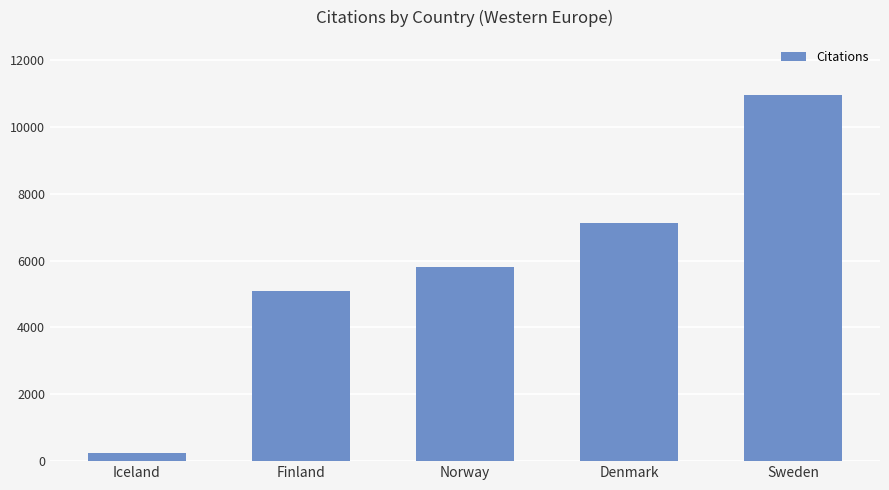

Which category has the lowest value across all series?

Iceland